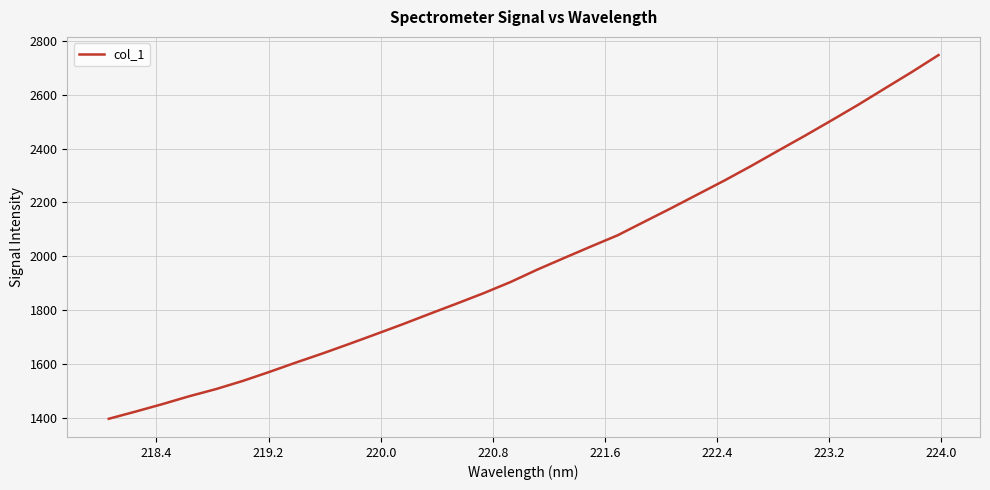

Is this an area chart (filled region under the line)?

No